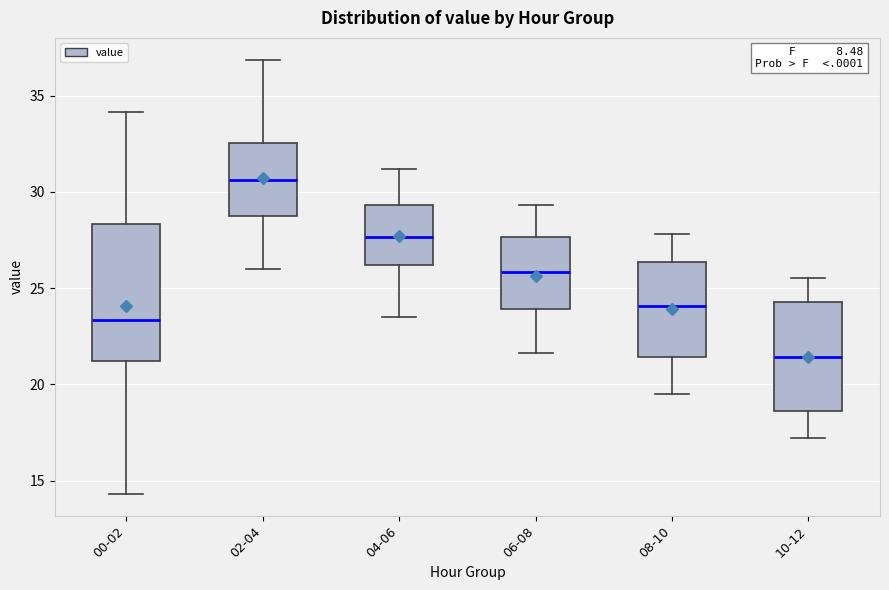

Reading left to right, read every box against the y-axis: the position of its median line, the range the box covers, and the ends of its whiskers. The values are not printed on the chart, so give them approximately, as read against the axis.

00-02: median 23.5, box 21.0 to 28.5, whiskers 14.5 to 34.0
02-04: median 30.5, box 29.0 to 32.5, whiskers 26.0 to 37.0
04-06: median 27.5, box 26.0 to 29.5, whiskers 23.5 to 31.0
06-08: median 26.0, box 24.0 to 27.5, whiskers 21.5 to 29.5
08-10: median 24.0, box 21.5 to 26.5, whiskers 19.5 to 28.0
10-12: median 21.5, box 18.5 to 24.5, whiskers 17.0 to 25.5